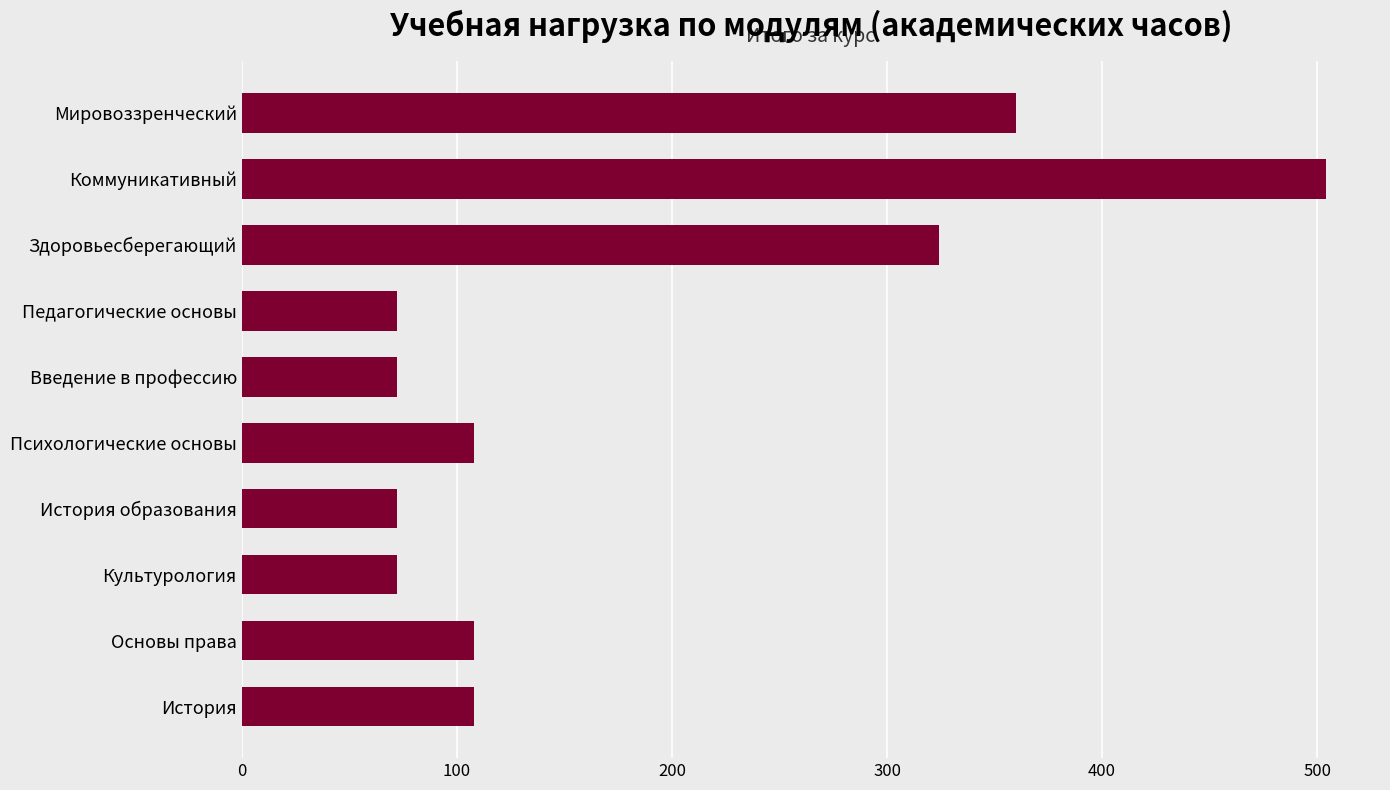

Reading bottom to top, what are all the values shown in this chart?

108	108	72	72	108	72	72	324	504	360